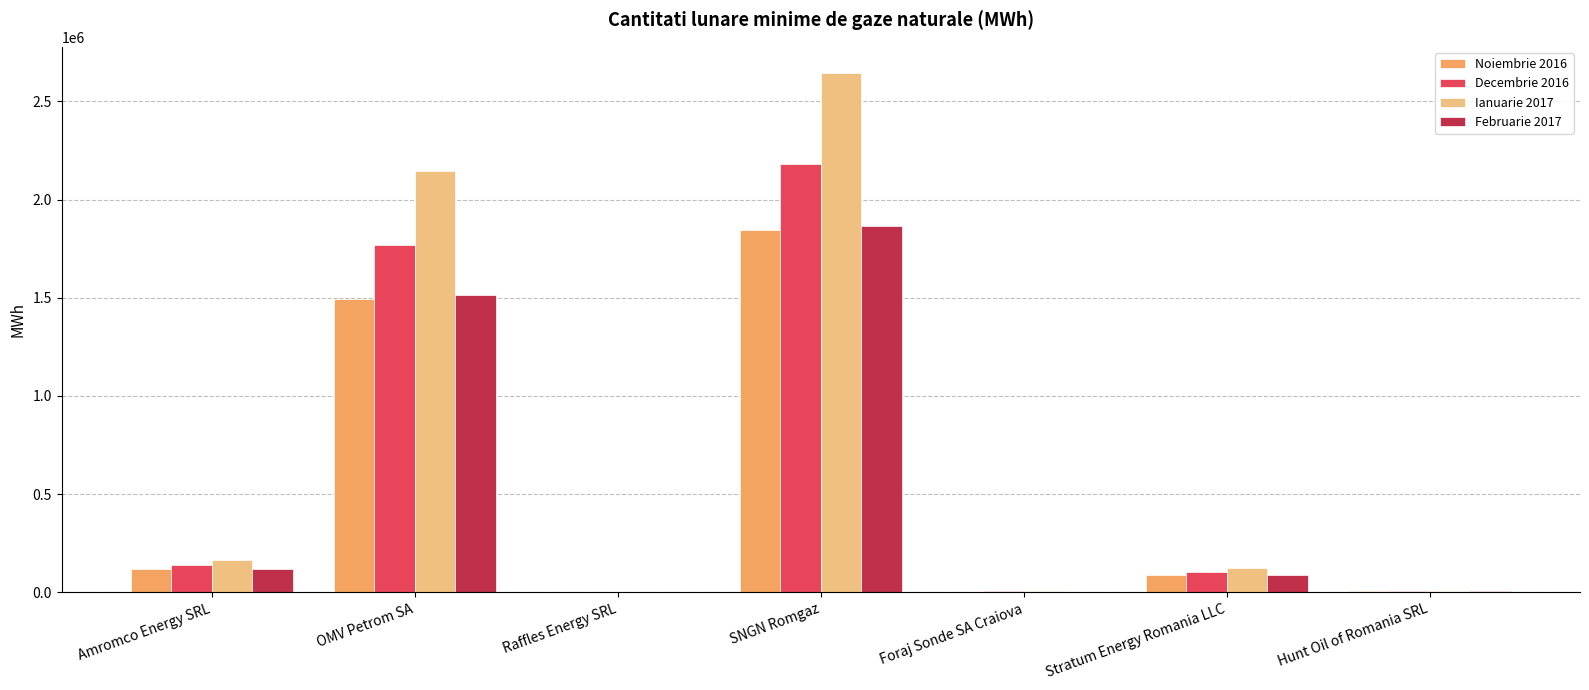

Which category has the highest value across all series?

SNGN Romgaz